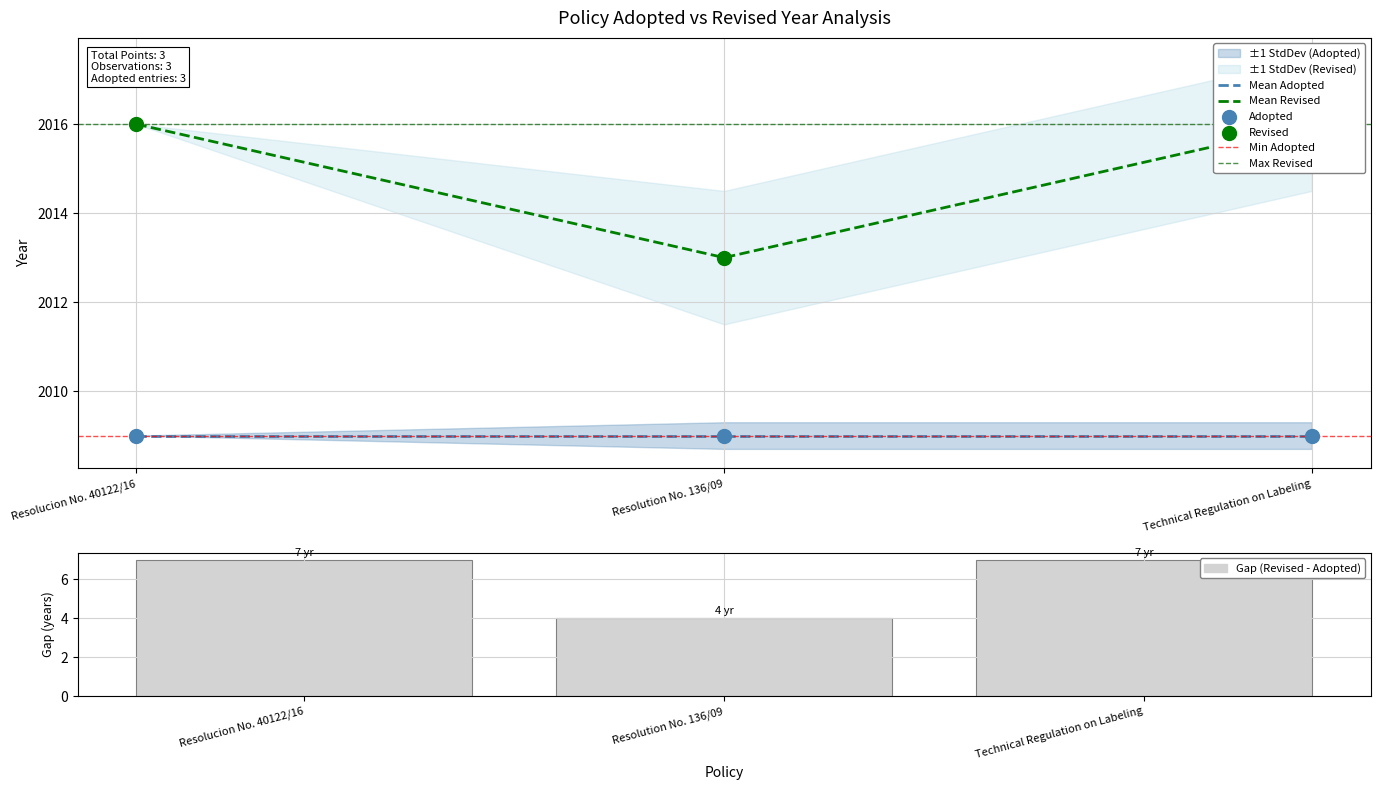

What is the change in value from Resolution No. 136/09 to Technical Regulation on Labeling?

+3